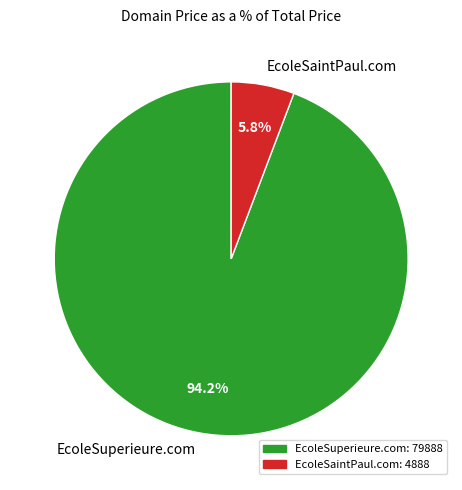

True or false: EcoleSaintPaul.com accounts for 20% of the total.

False